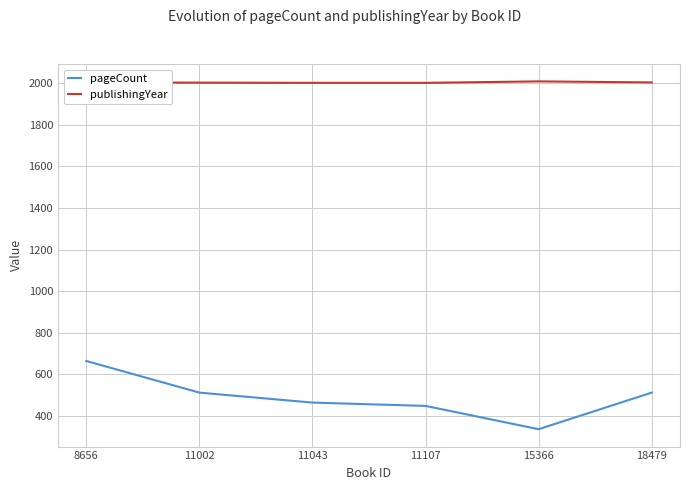

The pageCount series shows 512 at 18479. True or false?

True